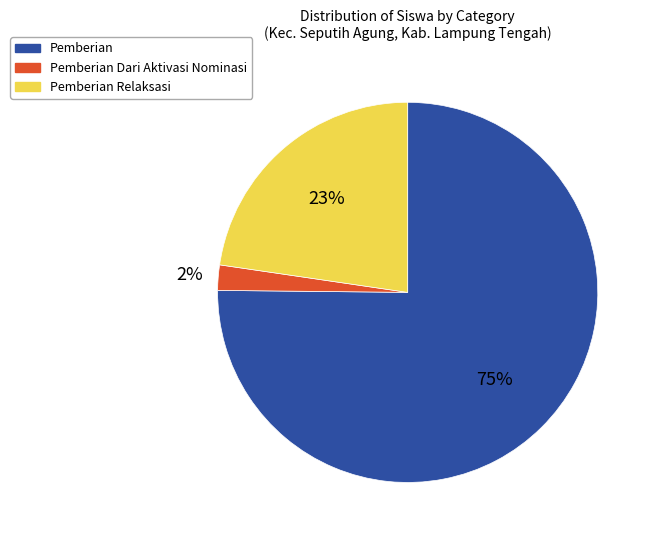

How many segments does this pie chart have?

3